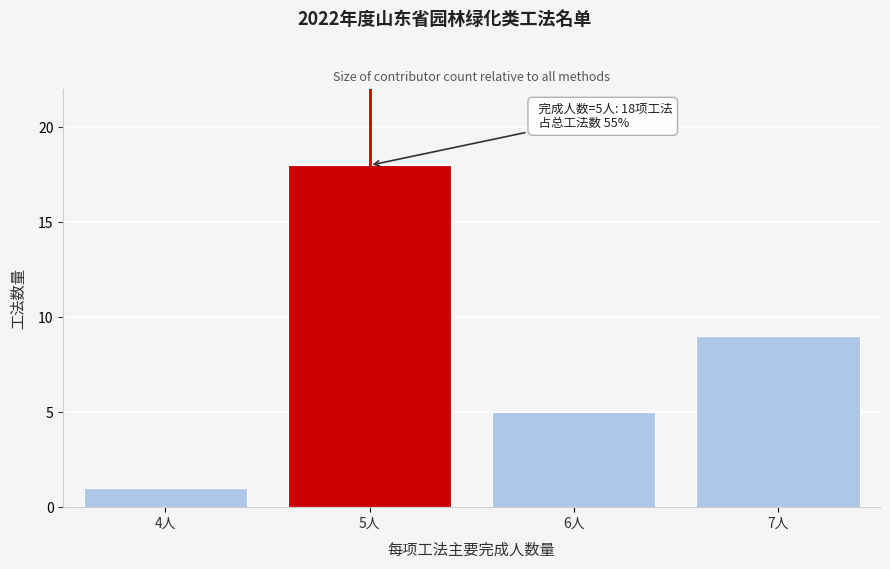

Reading right to left, list all the values displayed in this chart.

7人=9	6人=5	5人=18	4人=1